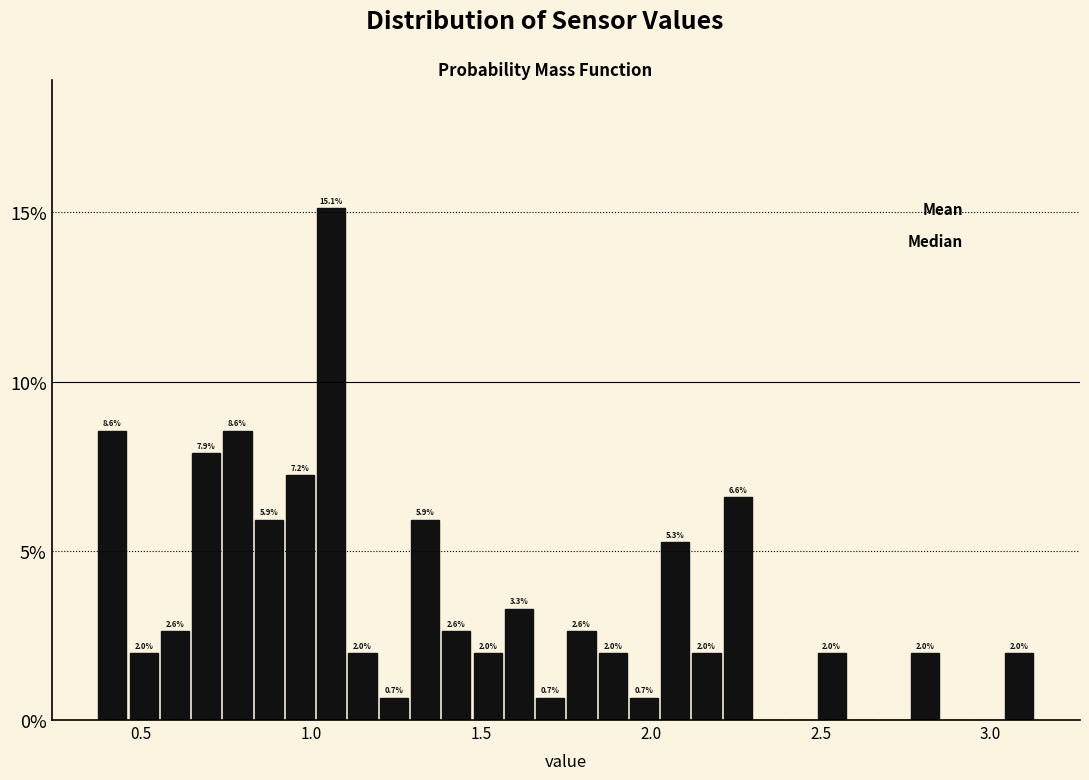

Around what value on the x-axis is the tallest bar? Give the approximate position of its centre, as read against the axis.

1.05